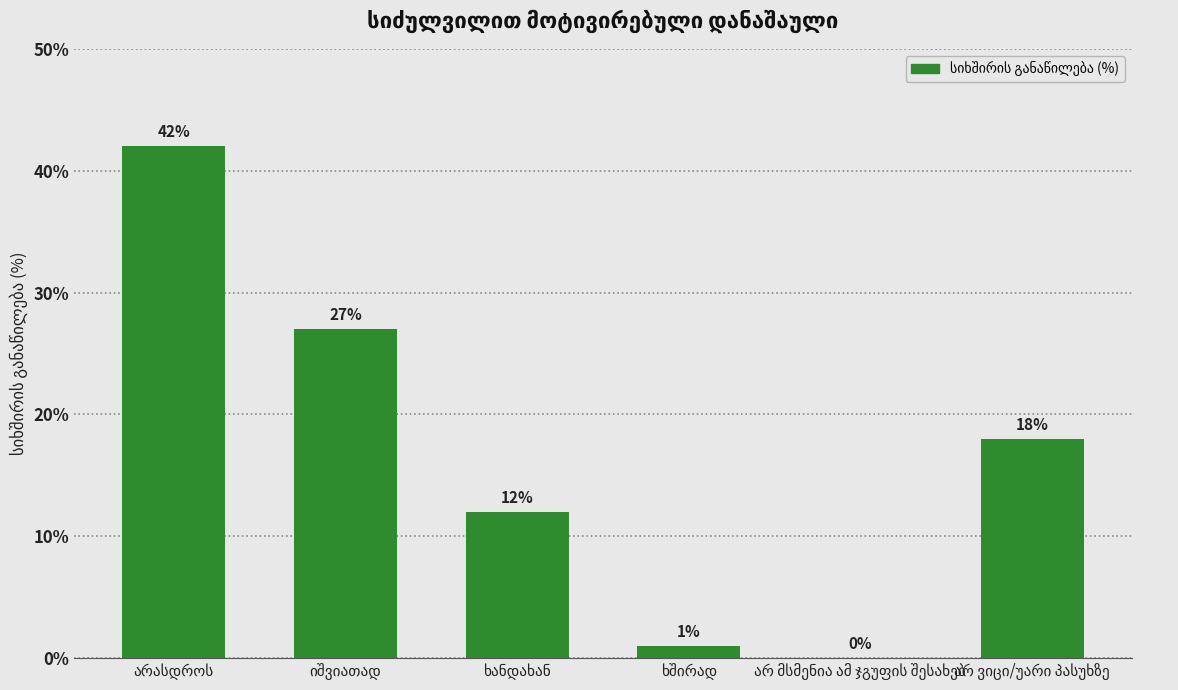

What is the sum of all values?

100